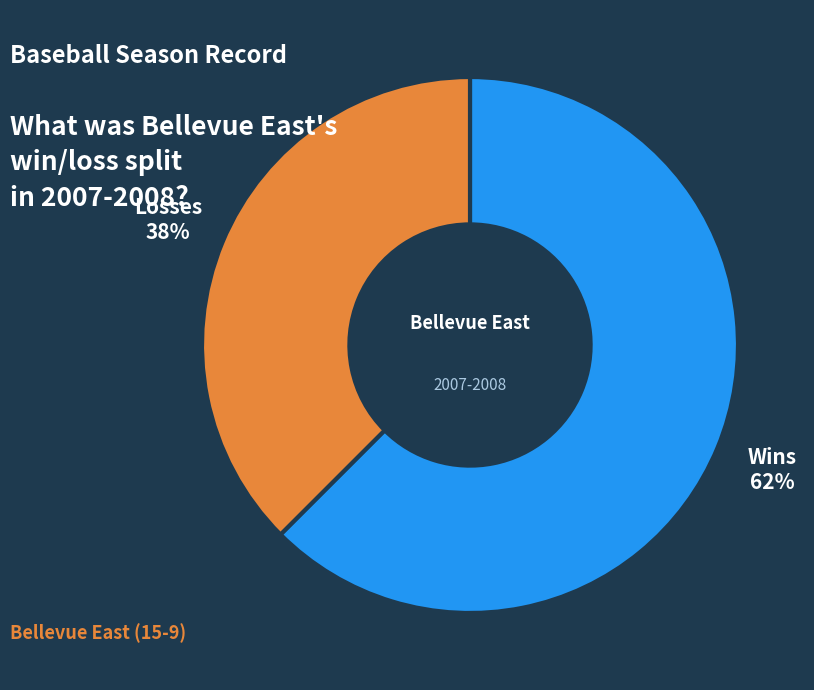

Is there any slice that represents more than half of the pie?

Yes